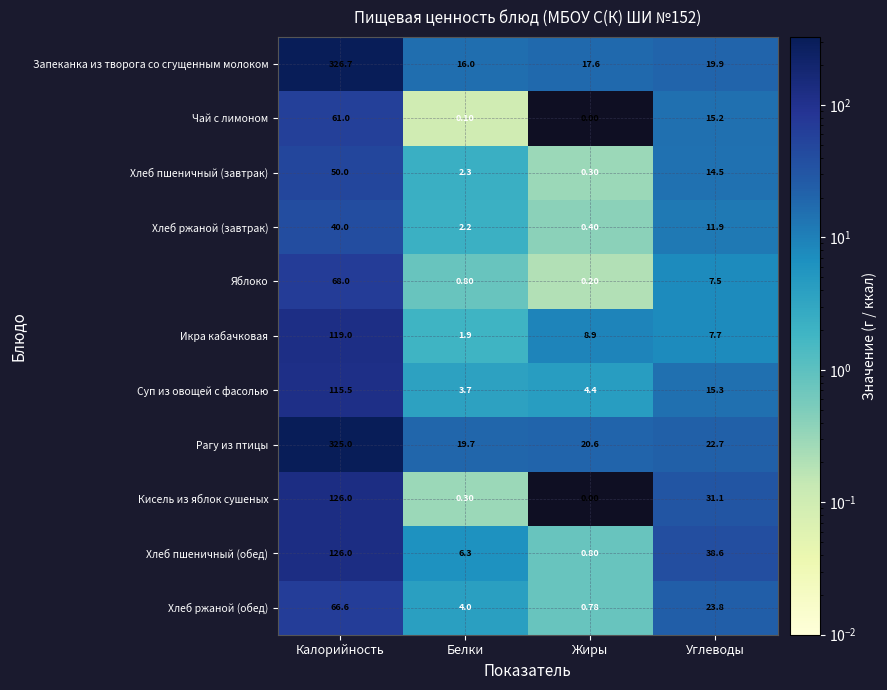

Is the value of Рагу из птицы at Калорийность greater than the value of Хлеб пшеничный (завтрак) at Жиры?

Yes